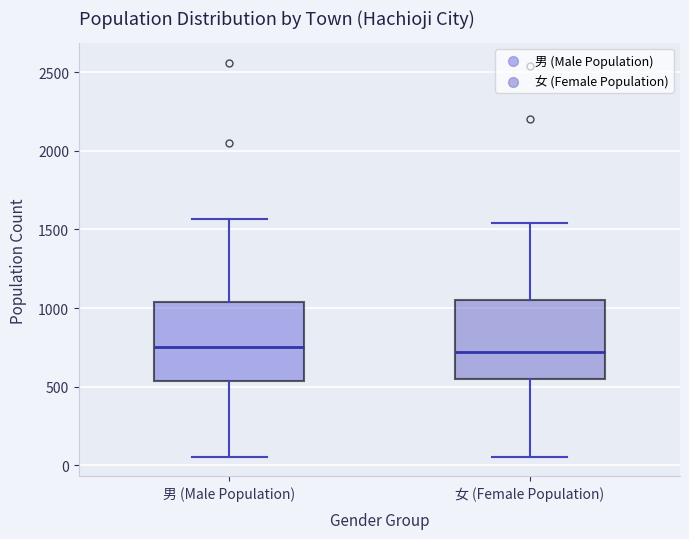

Reading left to right, transcribe this box plot: for each box, give where its median line is, the range the box spans, and where its two whiskers end, as read against the y-axis. The values are not printed on the chart, so give them approximately, as read against the axis.

男 (Male Population): median 750, box 550 to 1050, whiskers 50 to 1550
女 (Female Population): median 700, box 550 to 1050, whiskers 50 to 1550